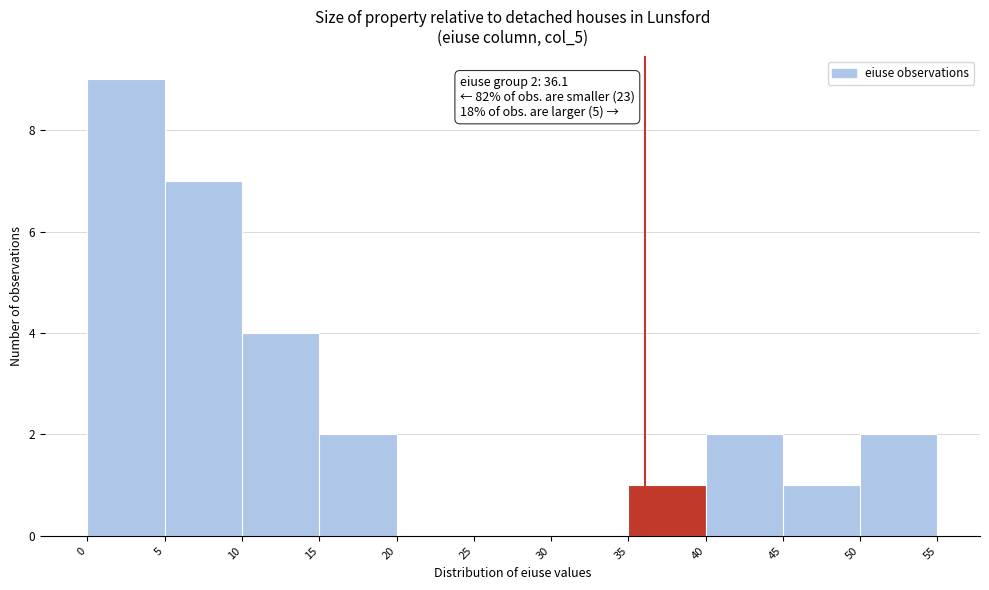

Over which range of the x-axis is the bar tallest?

0 to 5